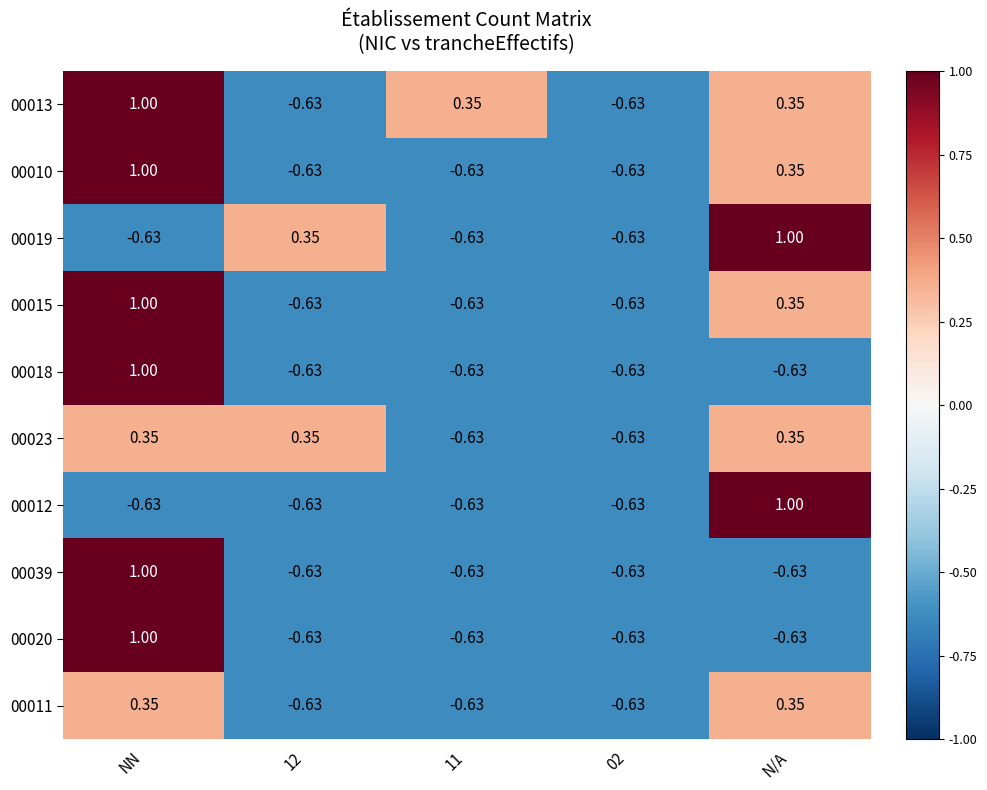

Is the value of 00013 at N/A greater than the value of 00019 at N/A?

No